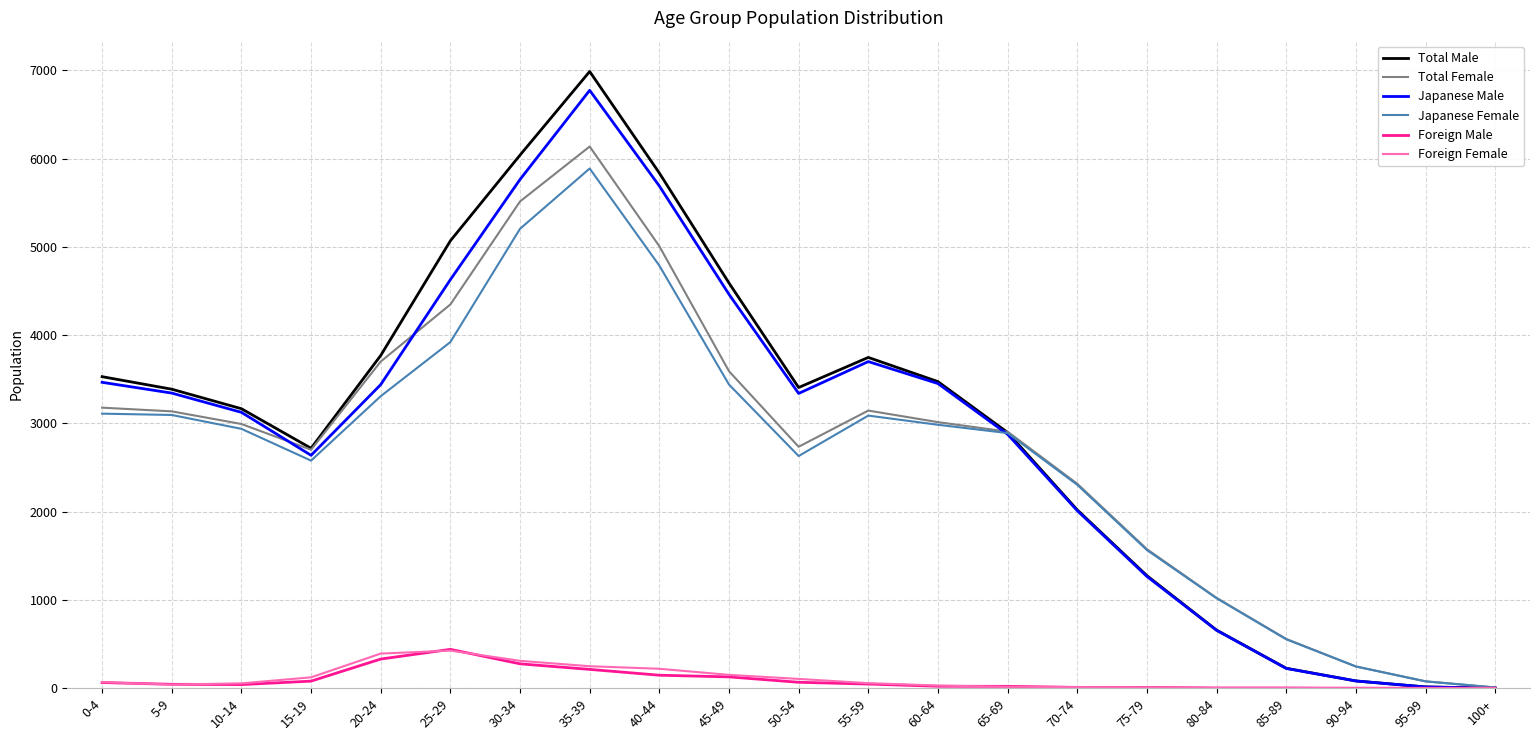

Between 70-74 and 90-94, which series saw the biggest shift?

Total Female